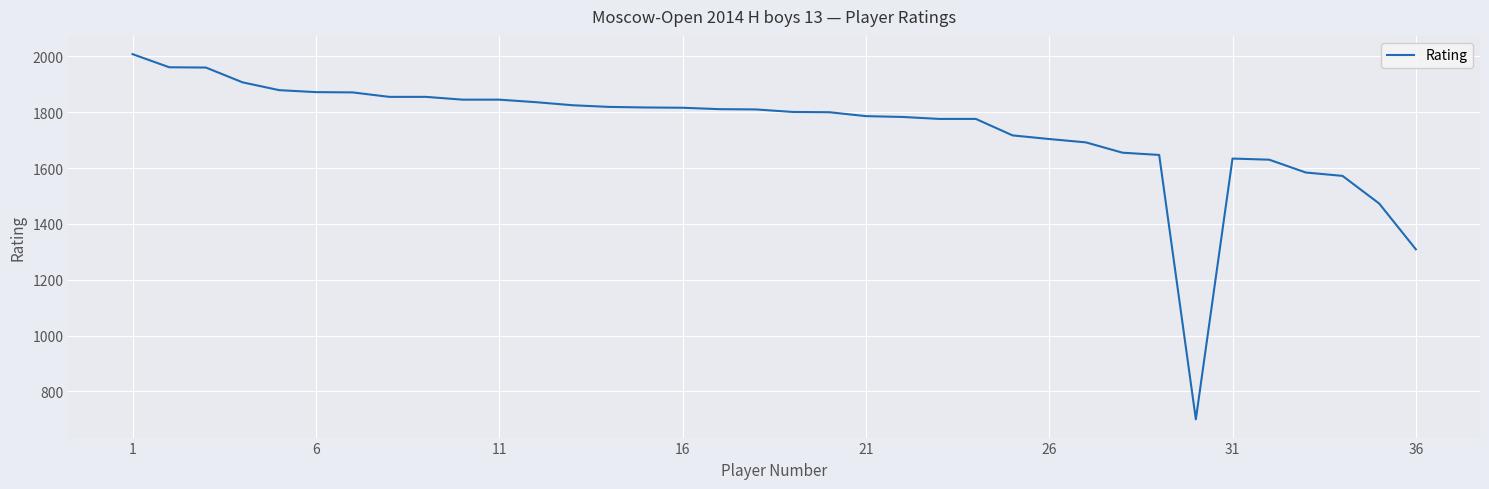

What is the minimum value shown in the chart?

700